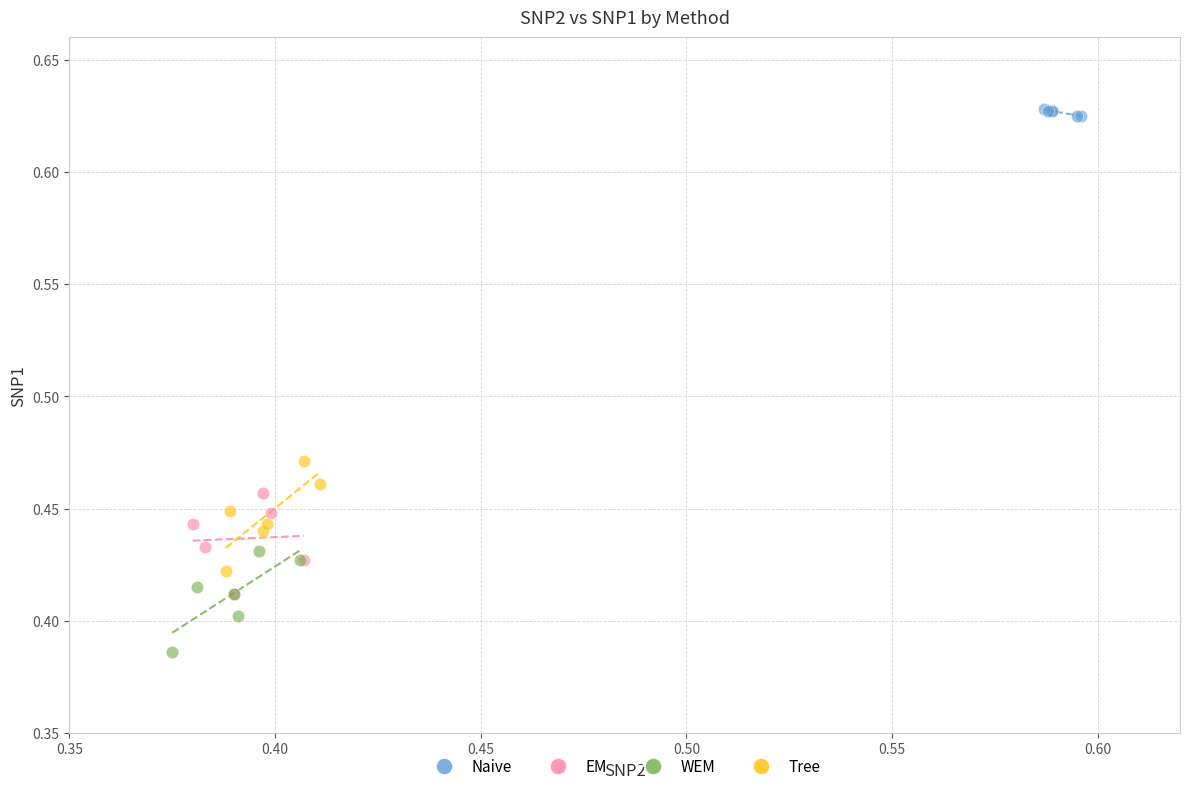

Which series contains the lowest Y value?

WEM